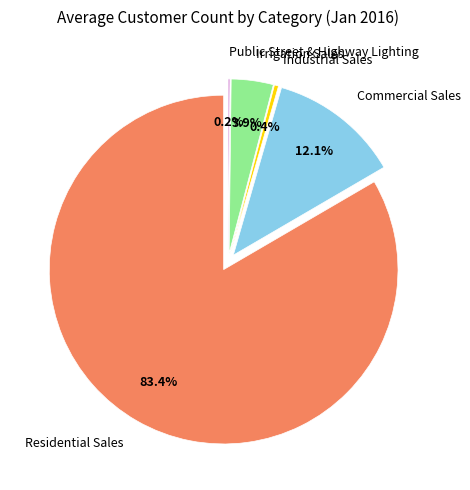

Is there any slice that represents more than half of the pie?

Yes